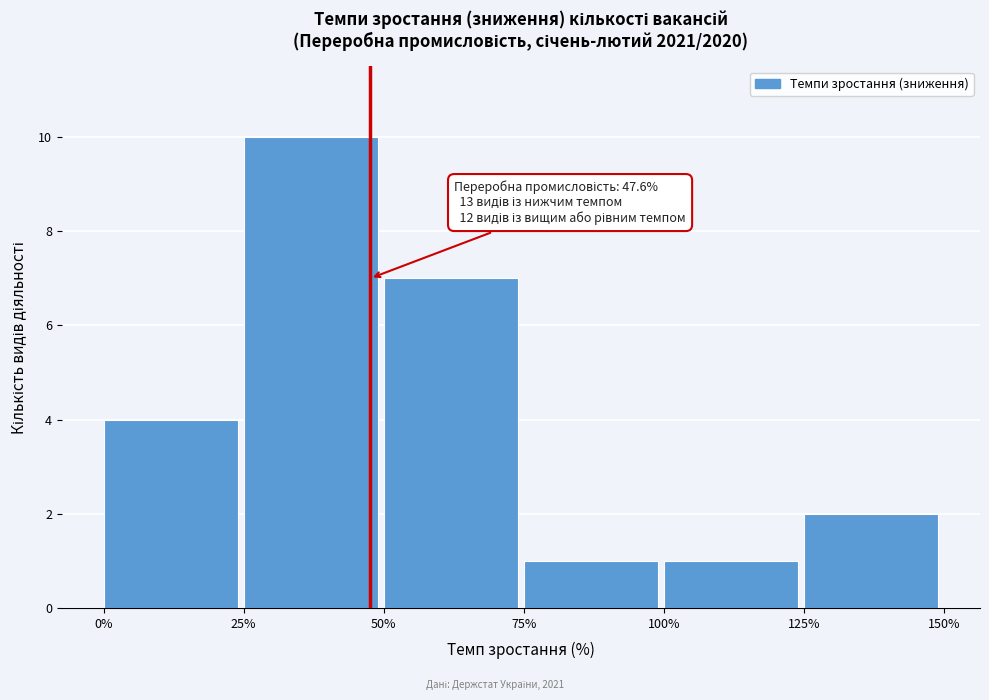

Over which range of the x-axis is the bar tallest?

25% to 50%